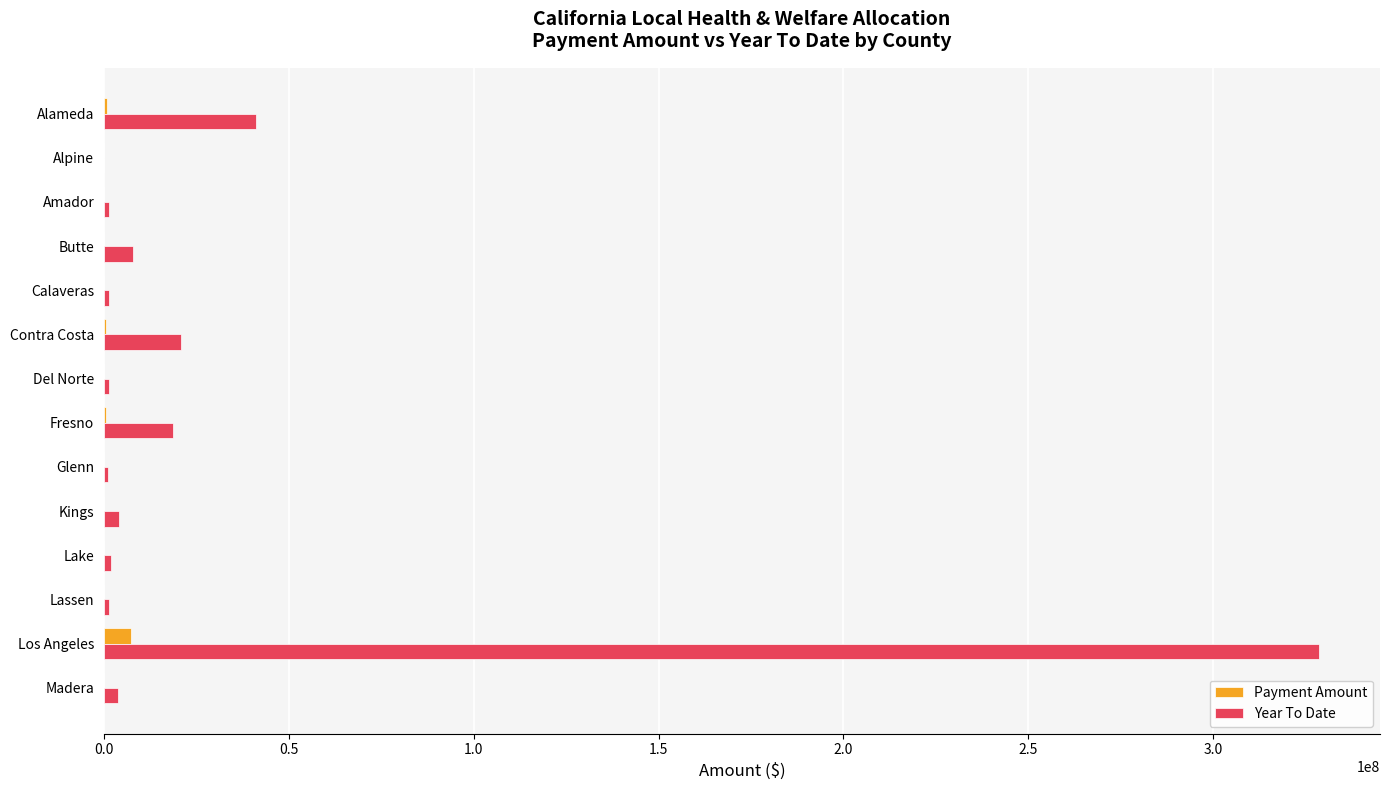

At which category does the chart reach its peak across all series?

Los Angeles